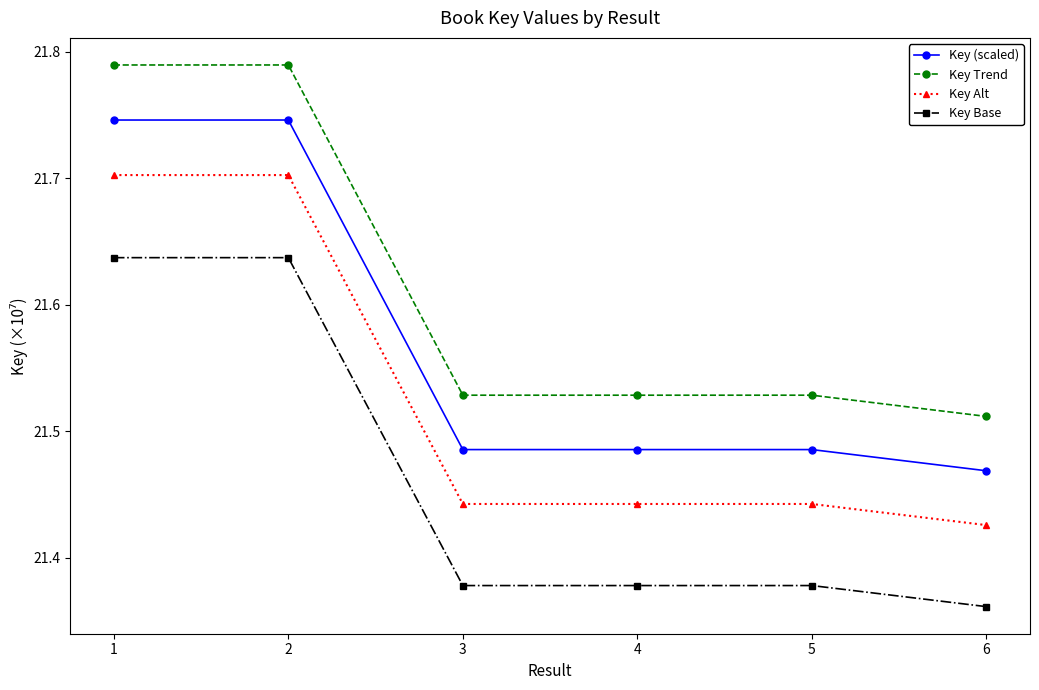

What is the total value across all series at 1?

86.9